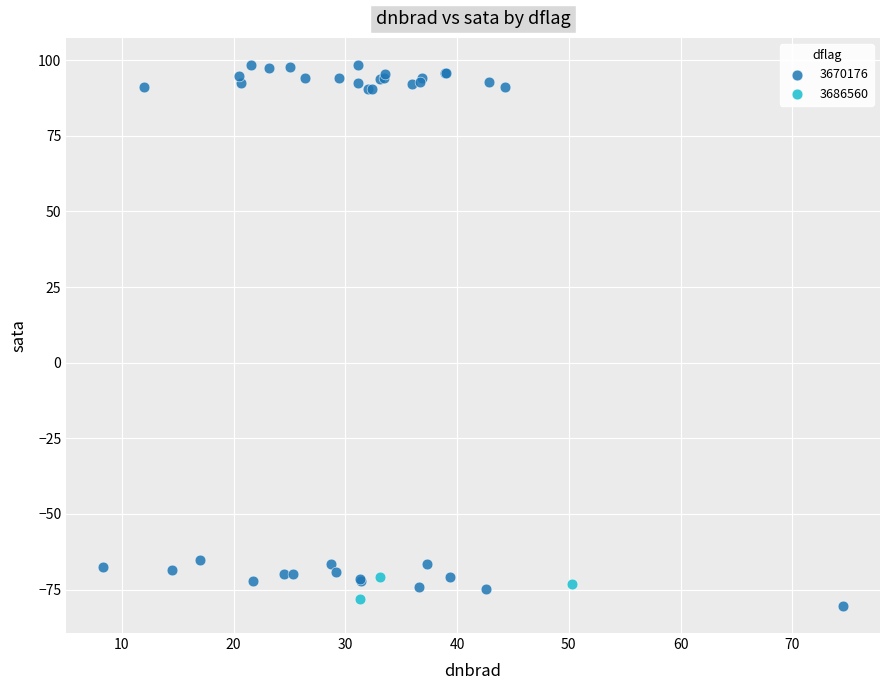

Which series has the widest spread of Y values?

3670176